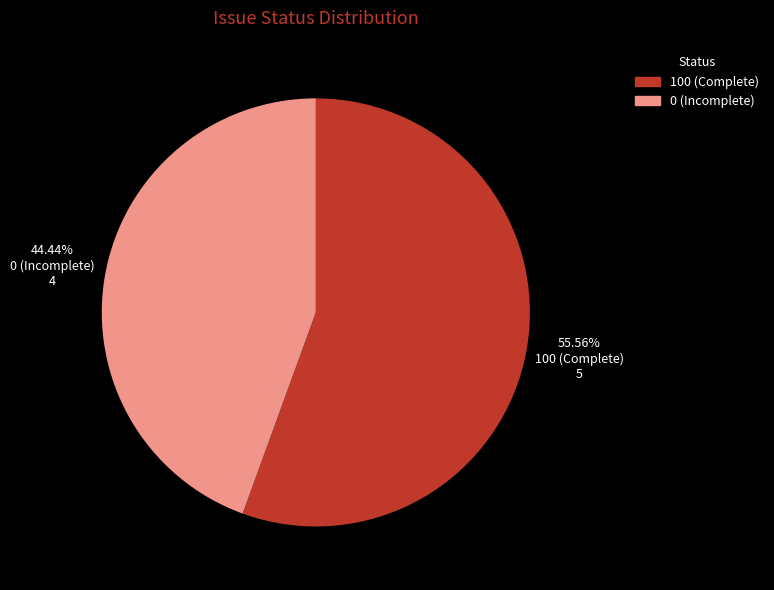

To the nearest percent, what is the difference between the largest and smallest slice percentages?

11%